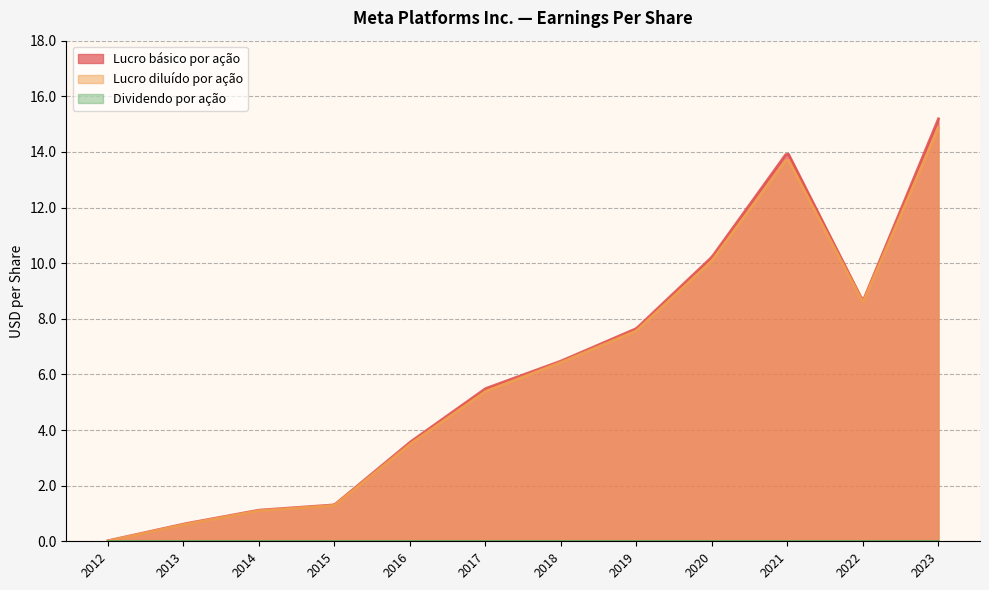

Is it true that Lucro básico por ação equals 1.7 at 2014?

False